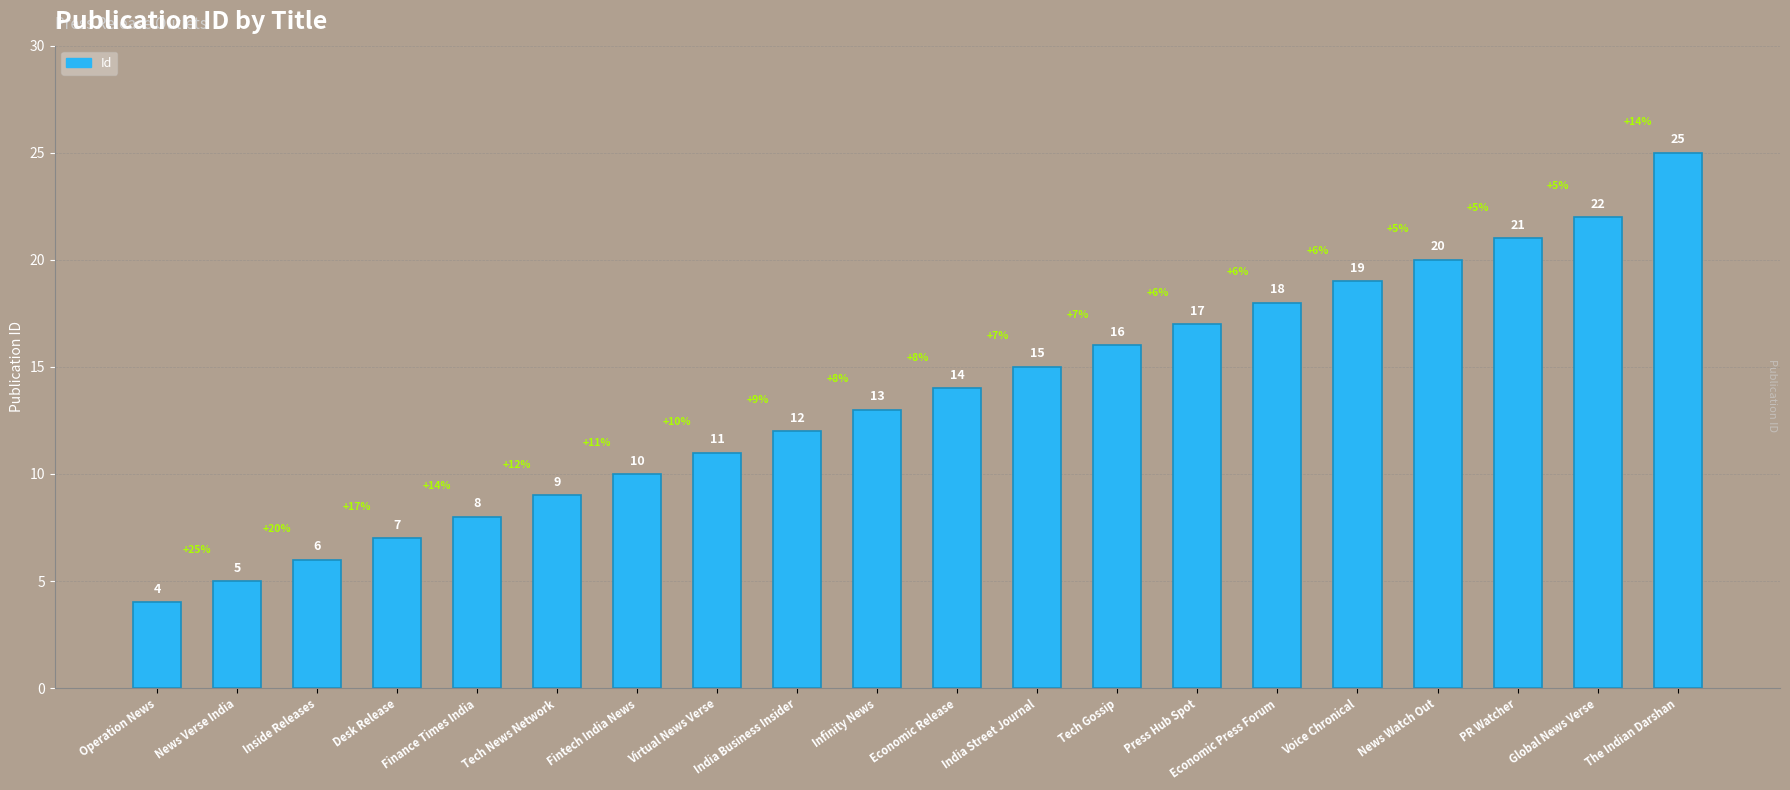

Is it true that the value at PR Watcher is 29?

False